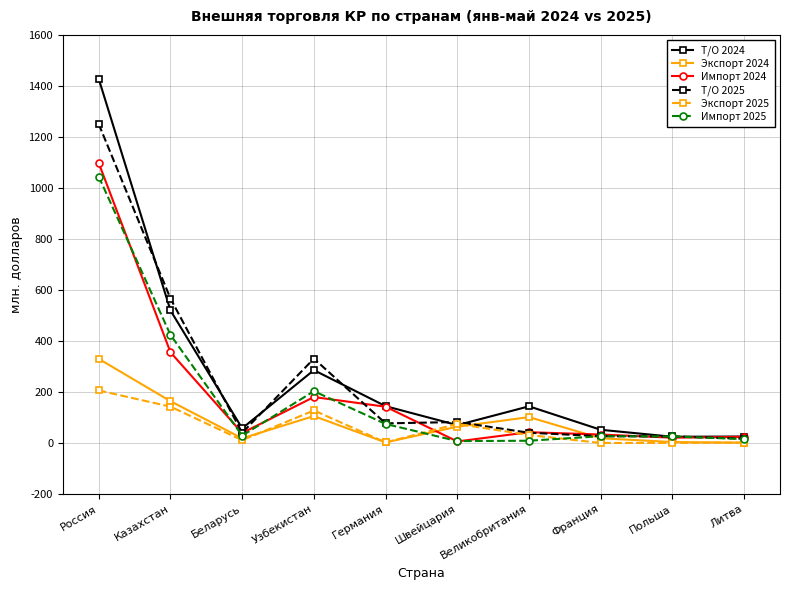

What is the label of the 4th point from the right?

Великобритания